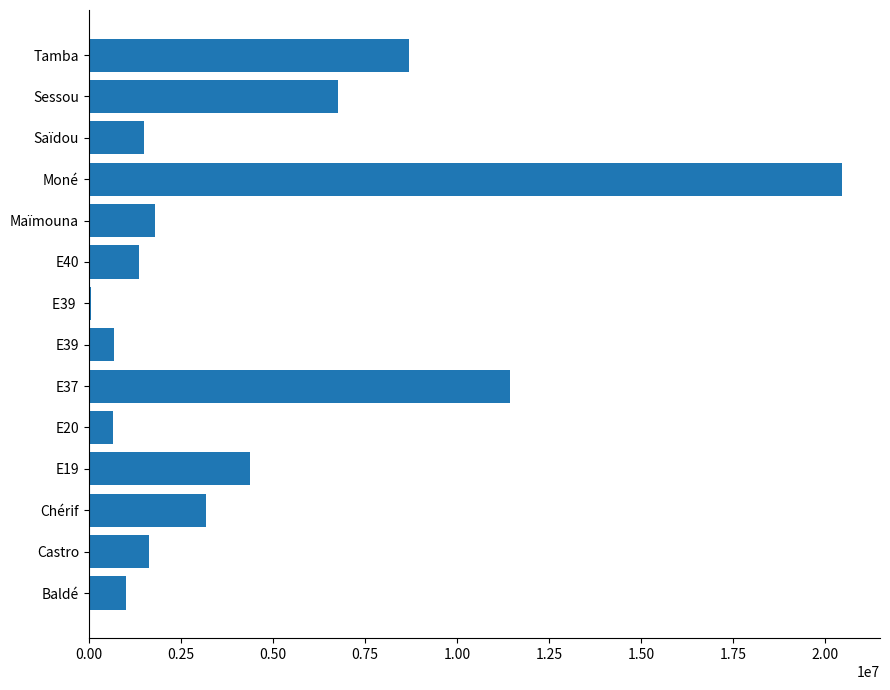

Which label corresponds to the largest value in the chart?

Moné